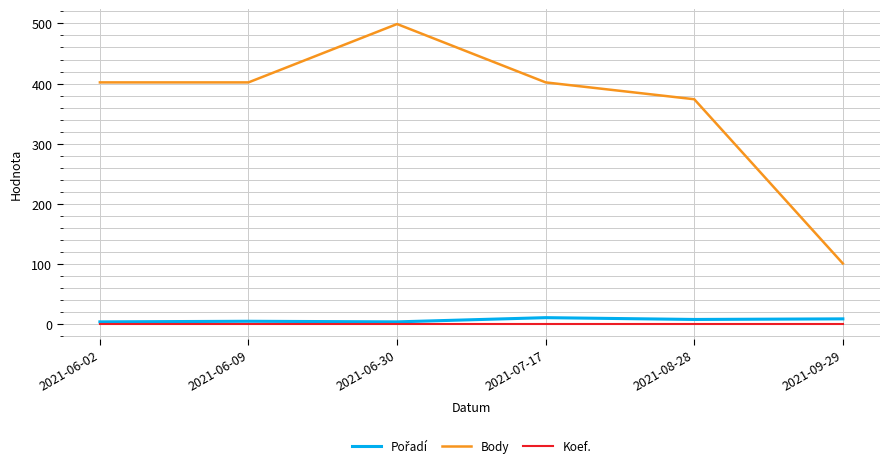

What is the average value of the Koef. series?

1